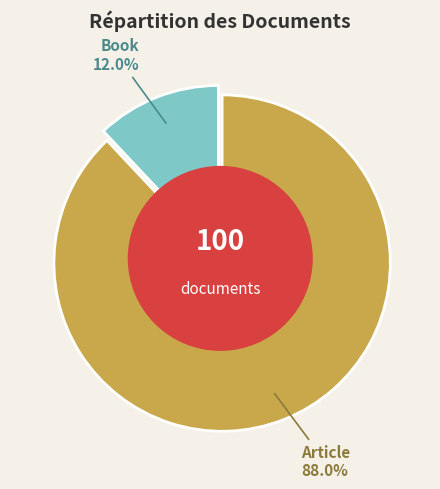

What percentage is NOT represented by Article?

12.0%